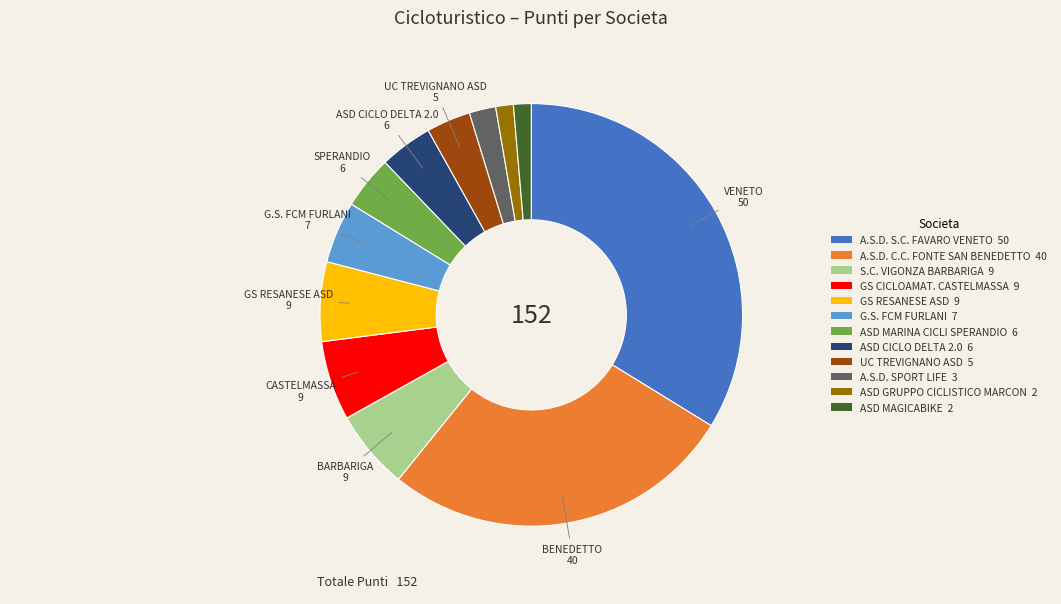

Is it true that GS RESANESE ASD is 6% of the pie?

True